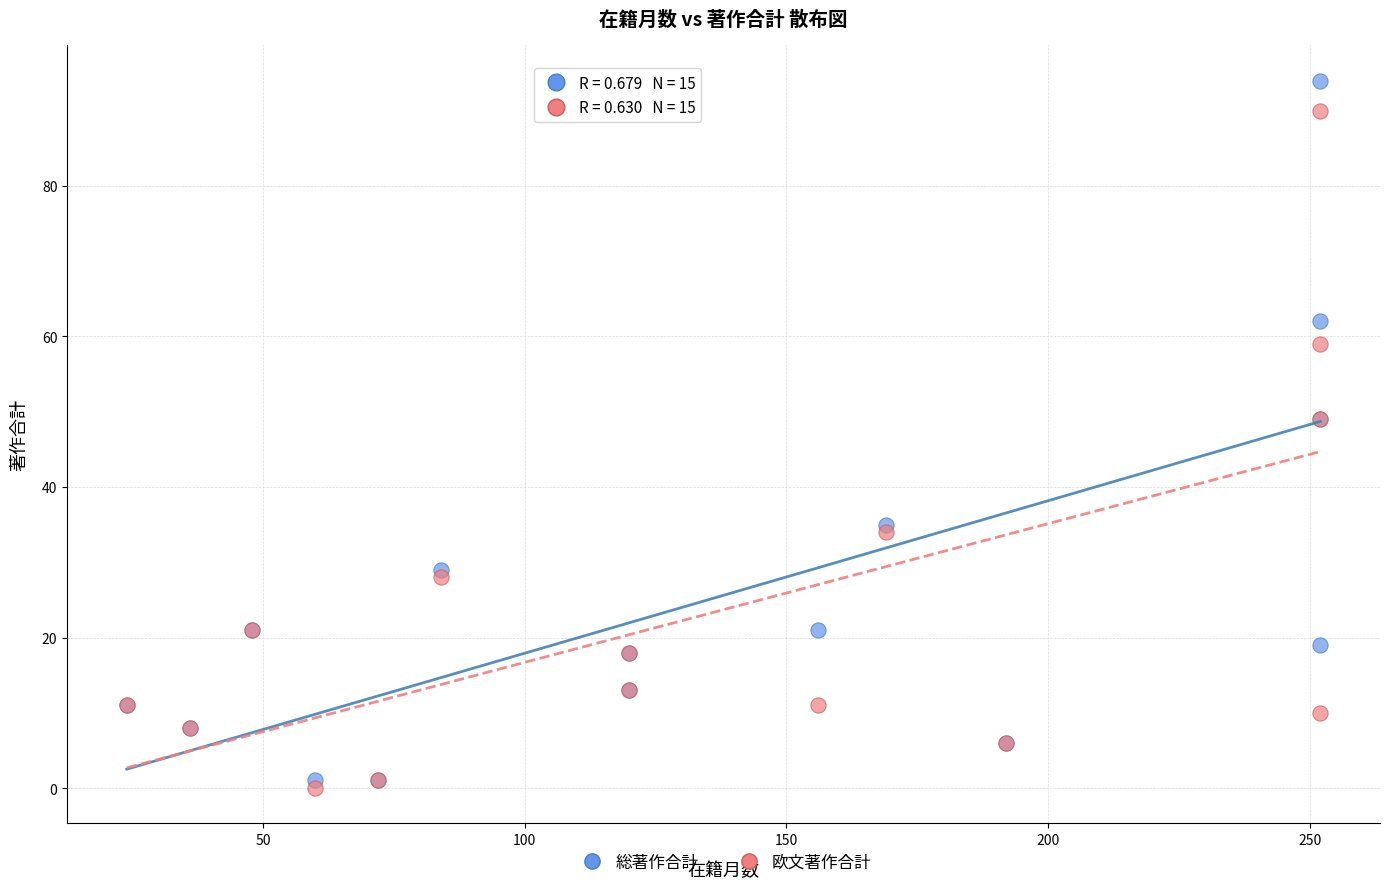

Which series has the widest spread of Y values?

総著作合計